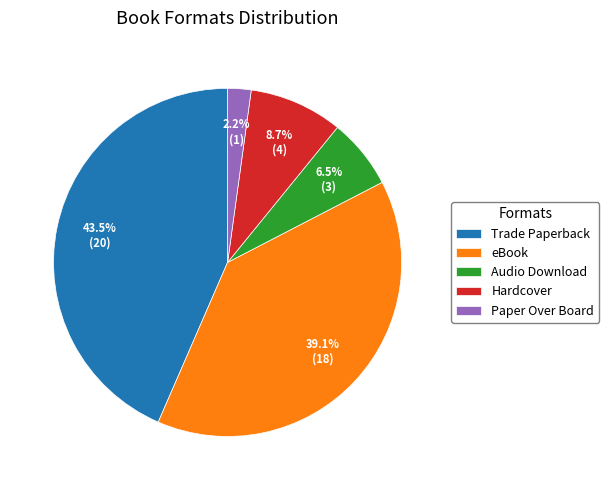

Rank the categories by value from lowest to highest.

Paper Over Board, Audio Download, Hardcover, eBook, Trade Paperback